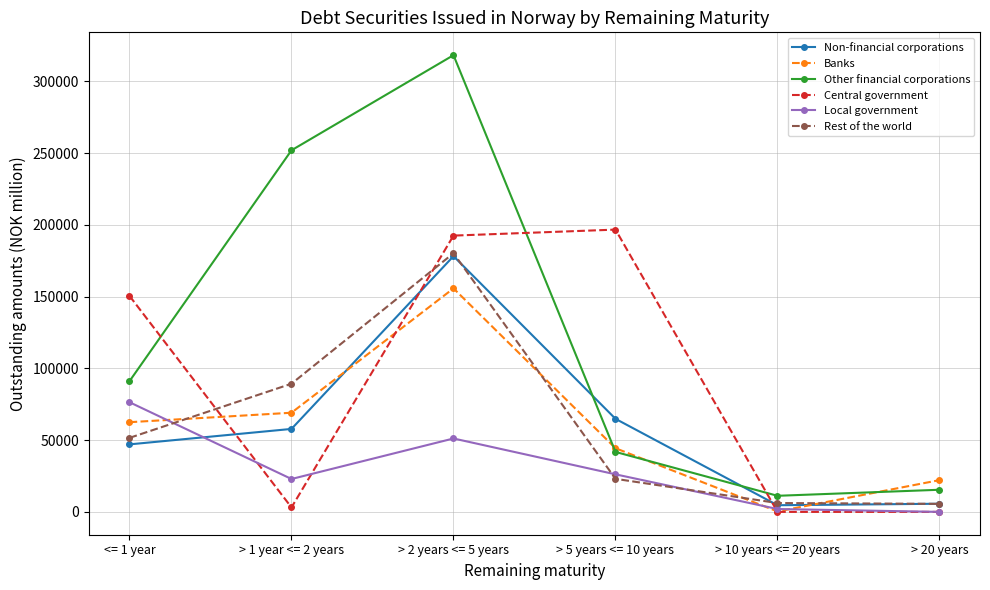

At which label does Non-financial corporations reach its peak?

> 2 years <= 5 years